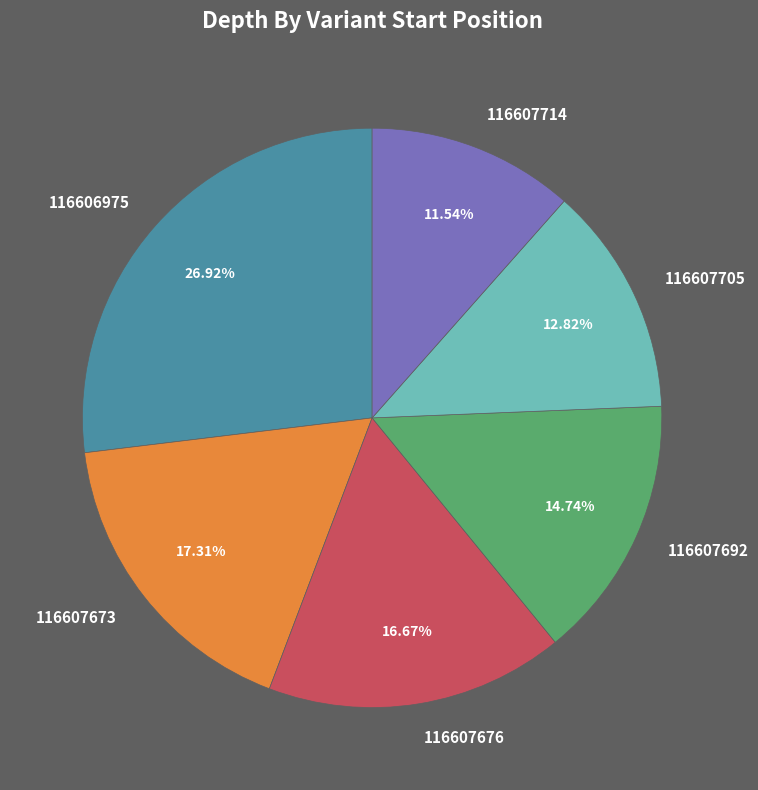

Is the sum of 116607673 and 116607676 greater than half?

No